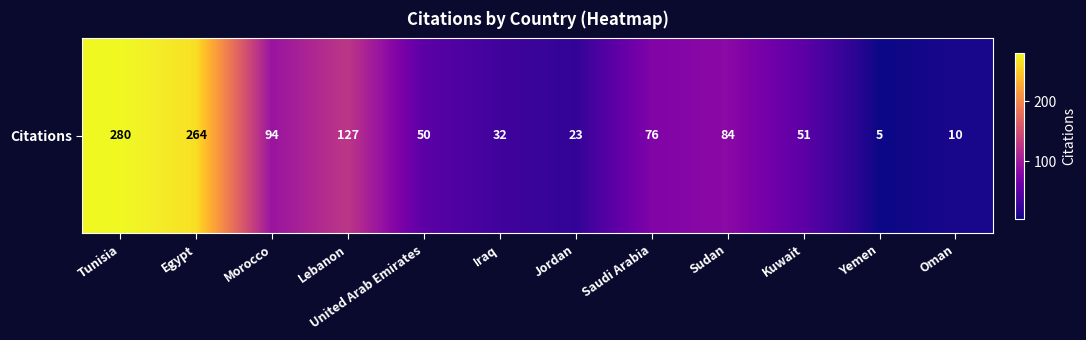

Rank the categories by value from highest to lowest.

Tunisia, Egypt, Lebanon, Morocco, Sudan, Saudi Arabia, Kuwait, United Arab Emirates, Iraq, Jordan, Oman, Yemen